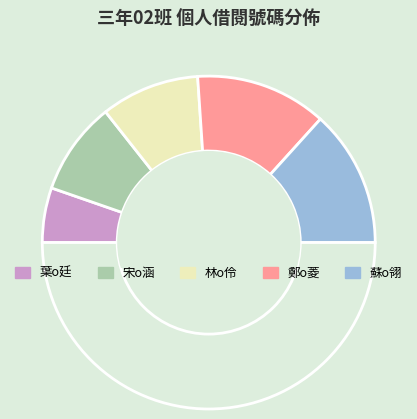

Count the number of slices in the pie.

6